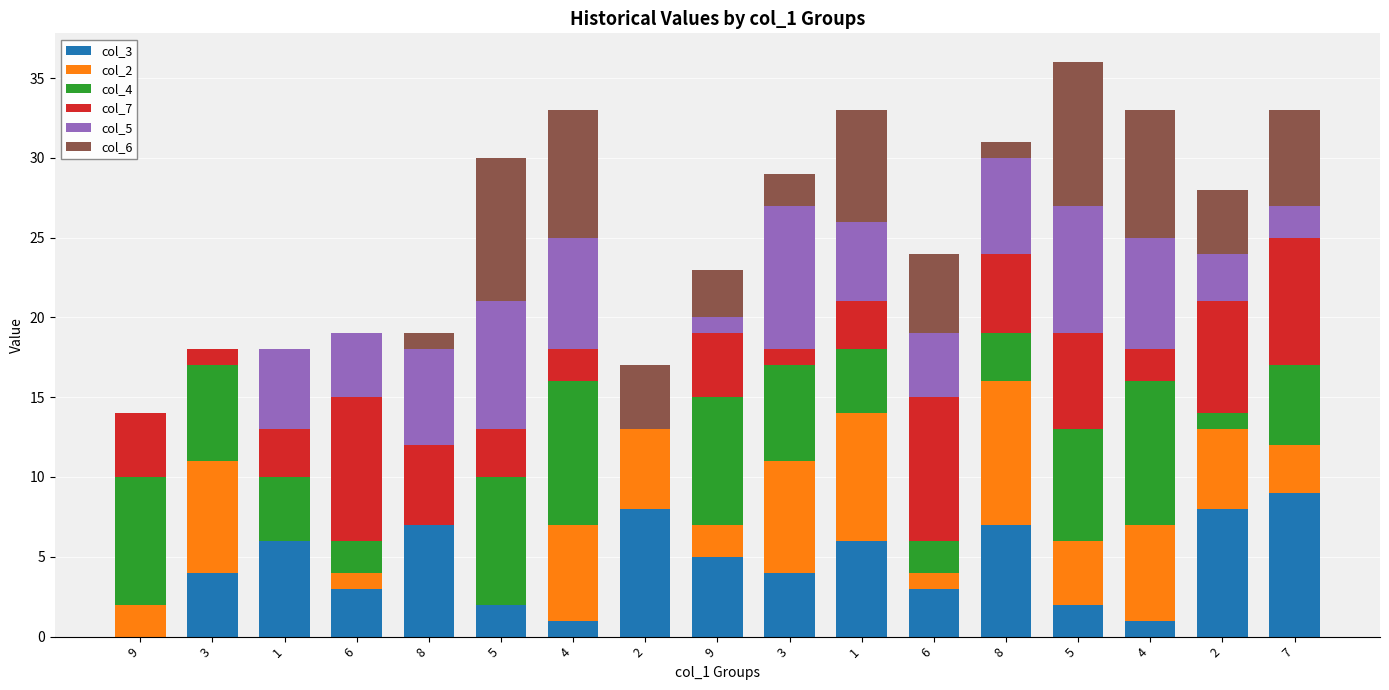

What is the approximate value of col_3 at 9?

5